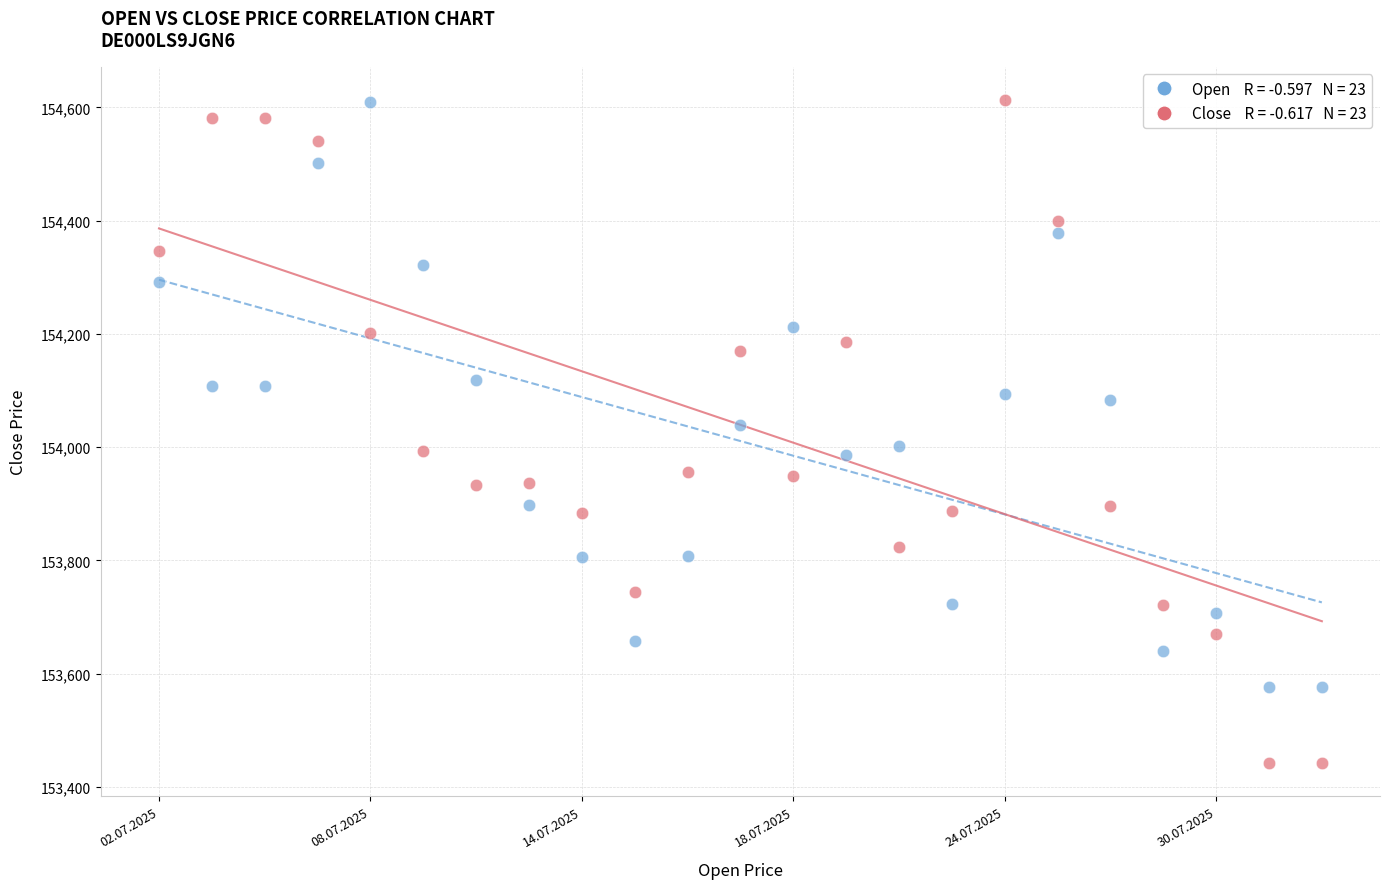

Across all data points, what is the range of Y values (max minus min)?

1170